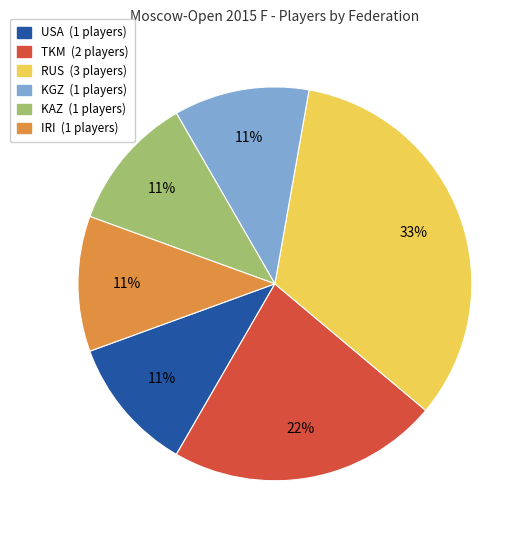

Does any single category account for the majority?

No